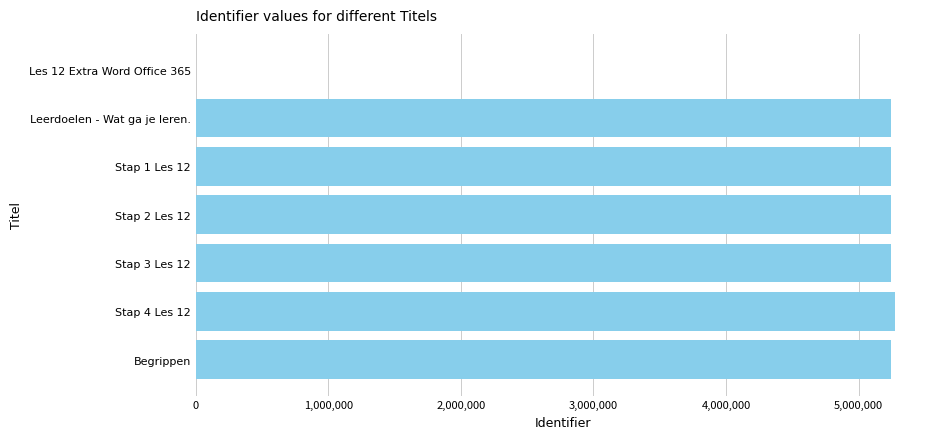

What is the ratio of the value at Stap 1 Les 12 to the value at Stap 2 Les 12?

1.0